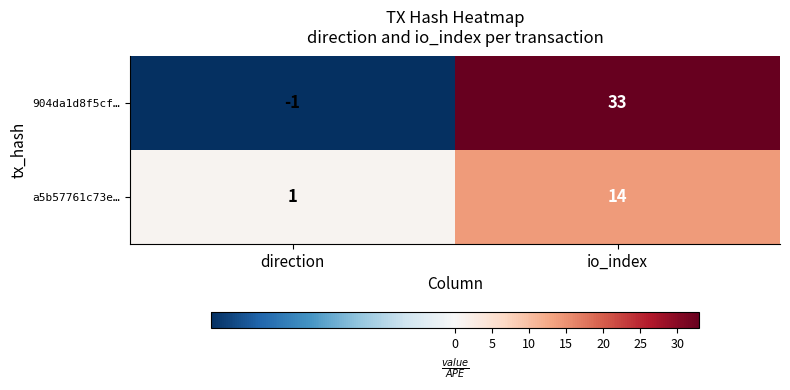

The value of a5b57761c73e… at direction is 1. True or false?

True